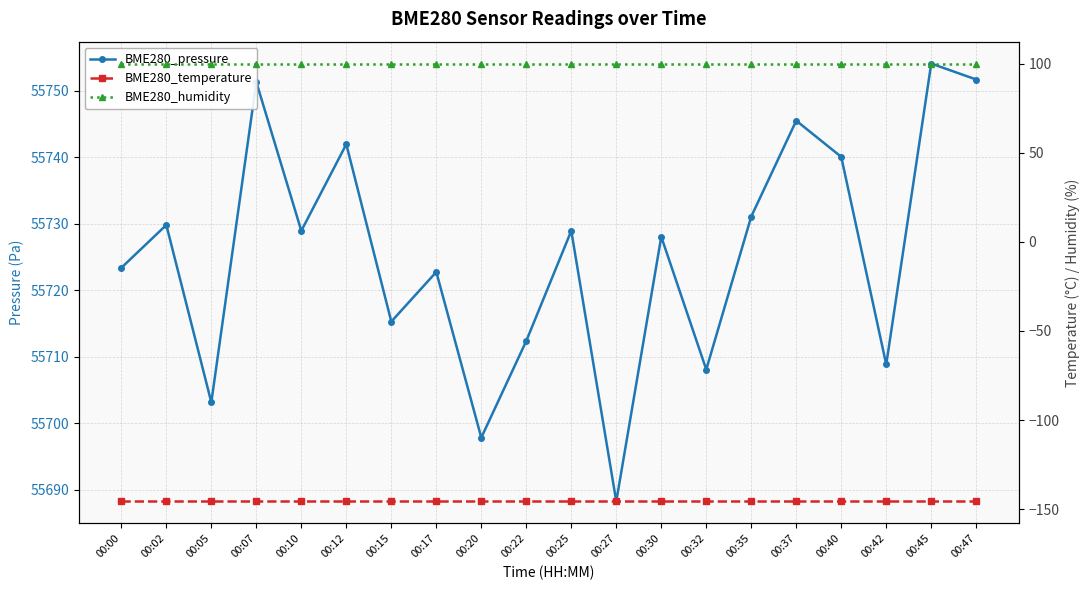

True or false: BME280_temperature and BME280_humidity intersect in this chart.

False